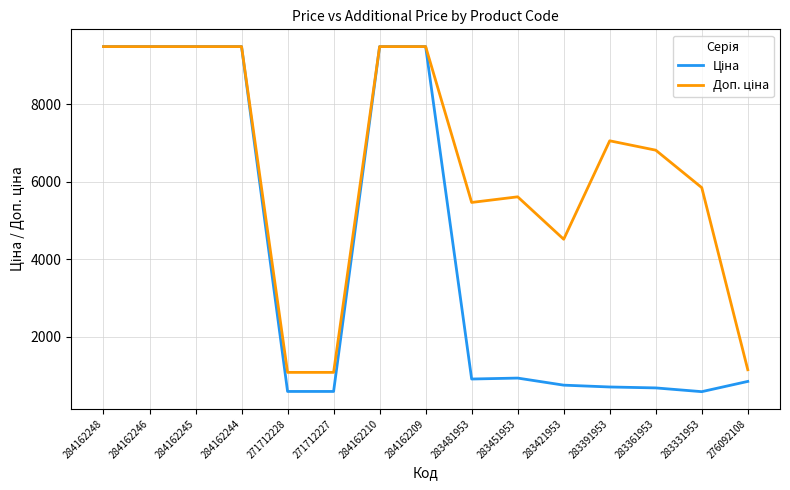

What is the total value across all series at 284162246?

18960.1